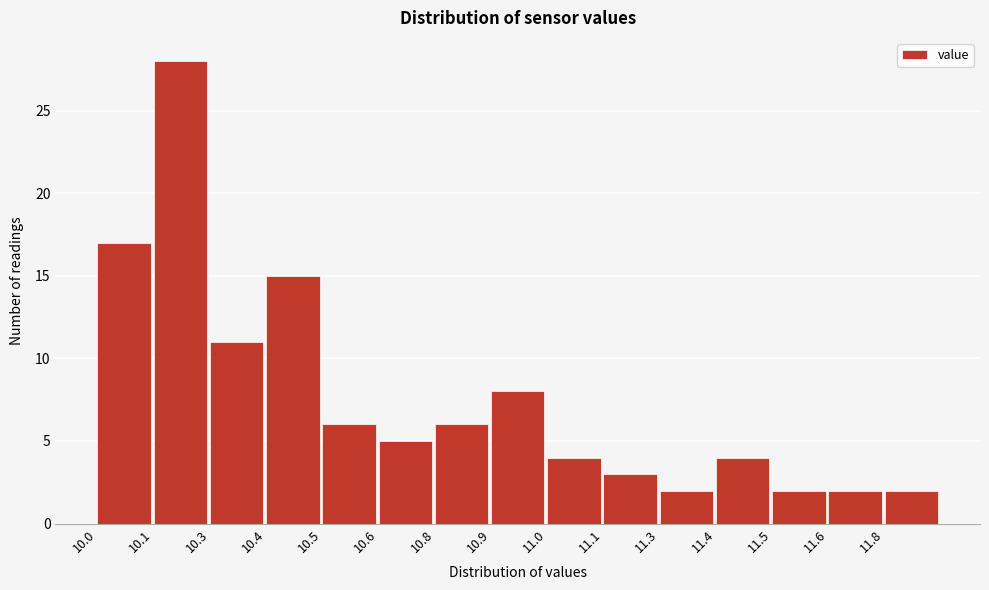

Reading left to right, list all the values displayed in this chart.

17	28	11	15	6	5	6	8	4	3	2	4	2	2	2